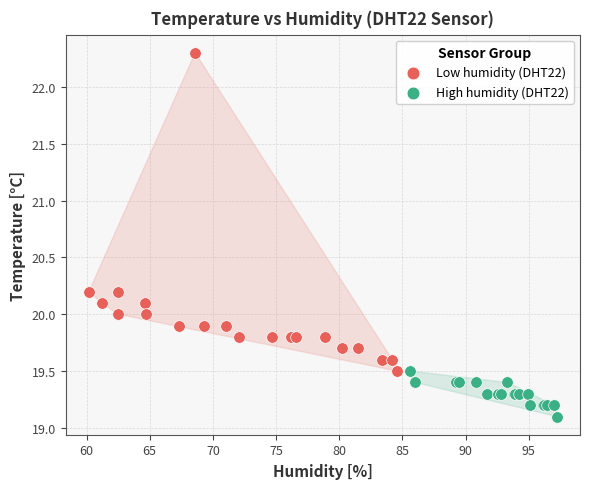

Which series has the largest Y range (max minus min)?

Low humidity (DHT22)